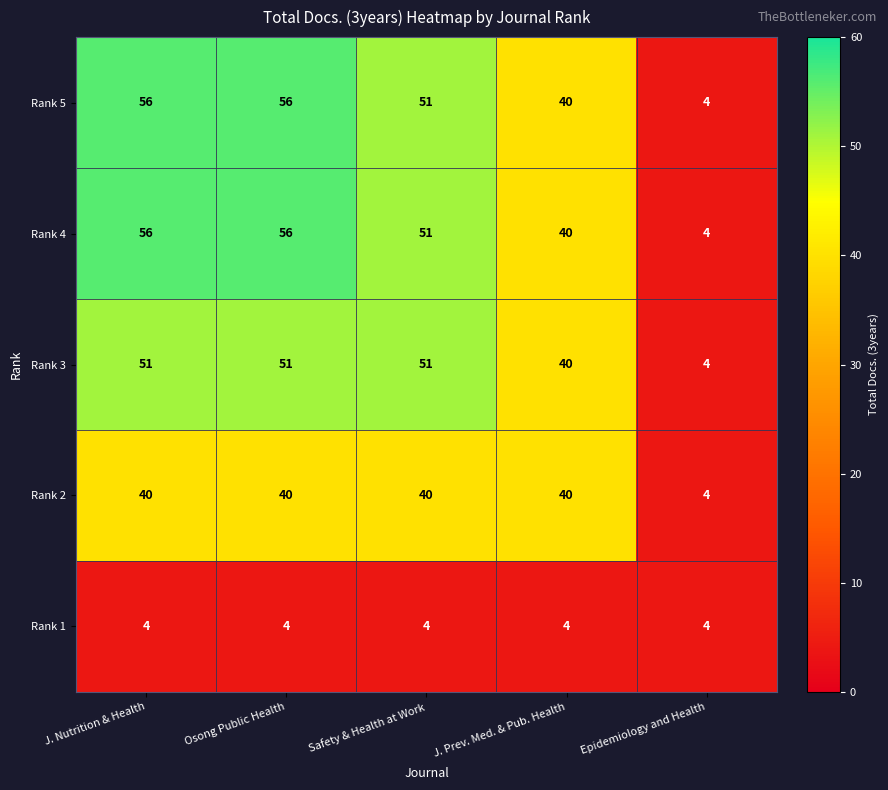

Is it true that Rank 4 equals 73 at Safety & Health at Work?

False